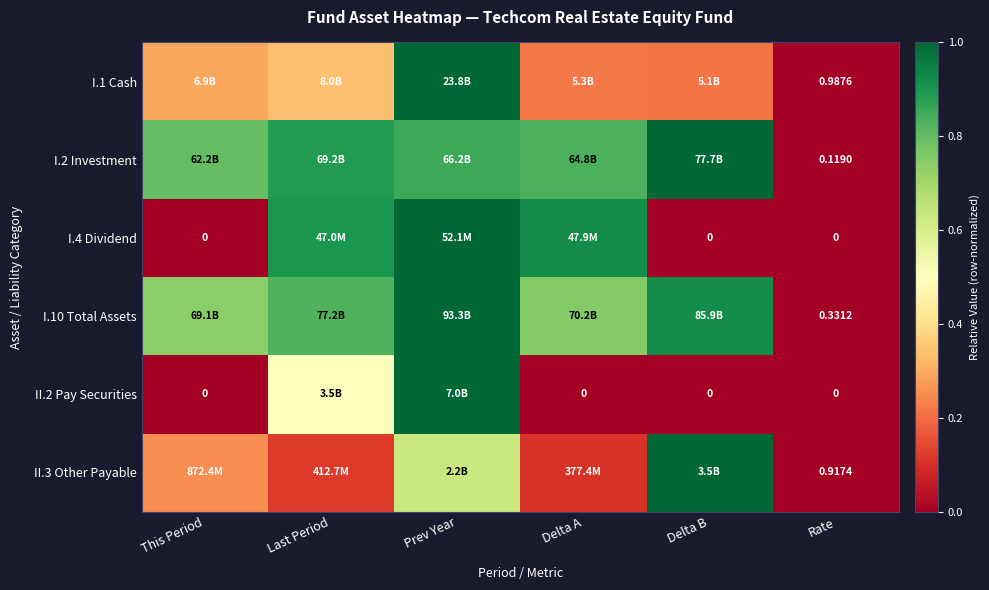

Where is I.4 Dividend nearest to the value 0?

This Period